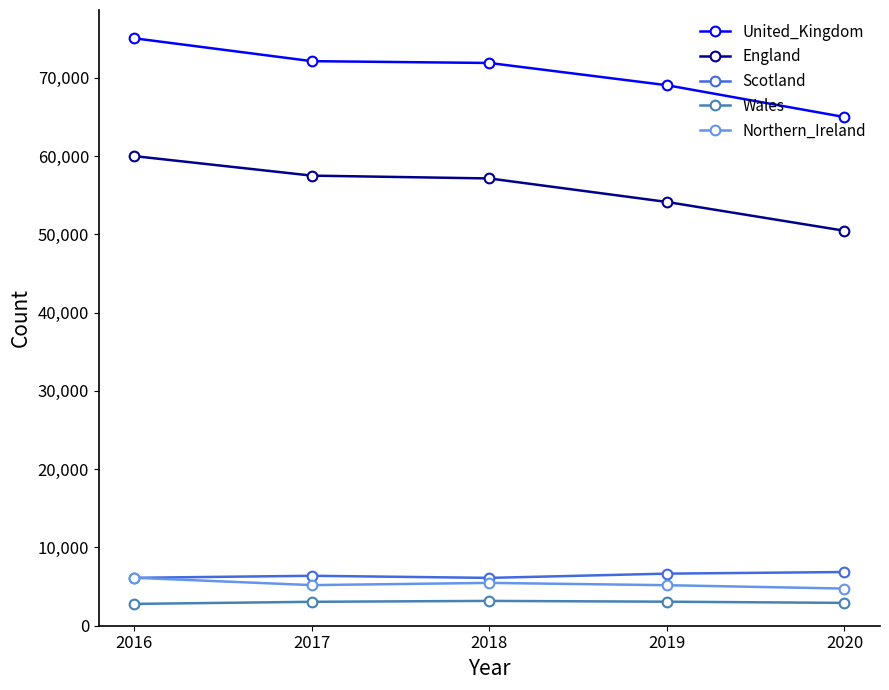

Which category has the highest value in the United_Kingdom series?

2016